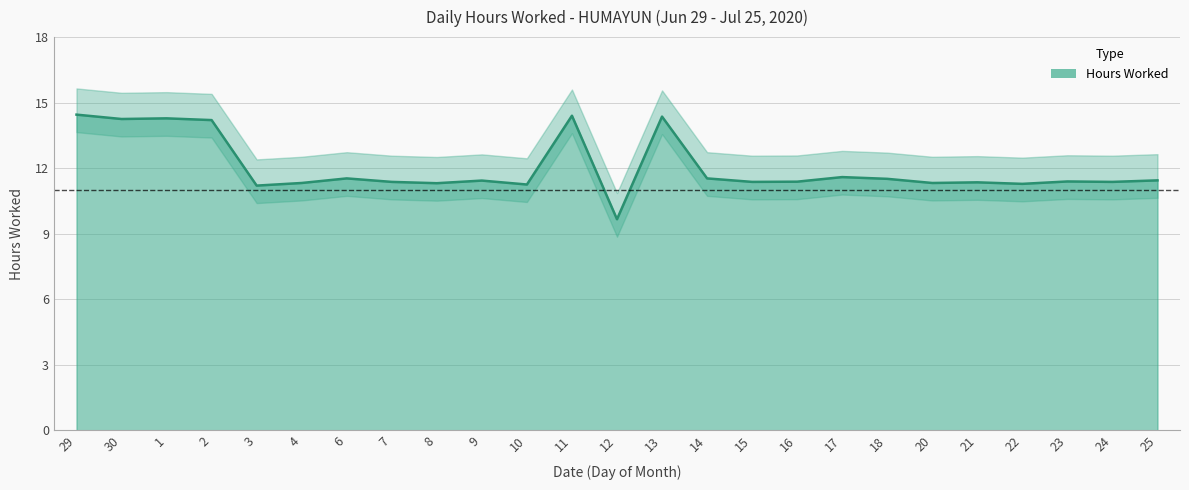

List the labels in order of value, largest first.

29, 11, 13, 1, 30, 2, 17, 6, 14, 18, 25, 9, 23, 16, 7, 15, 24, 21, 4, 20, 8, 22, 10, 3, 12